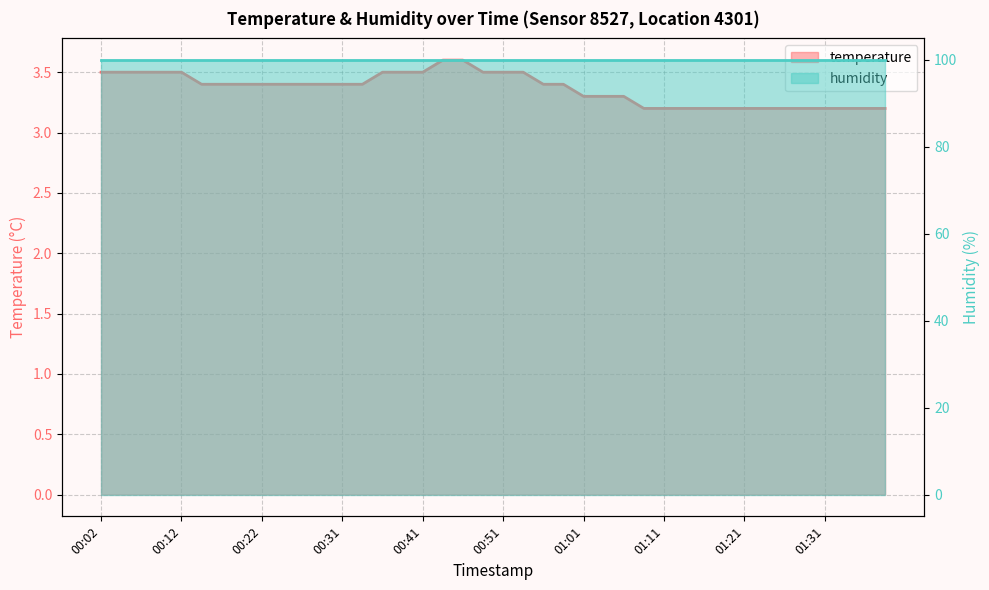

Approximately how many times larger is the value at 01:26 compared to 01:34?

1.0